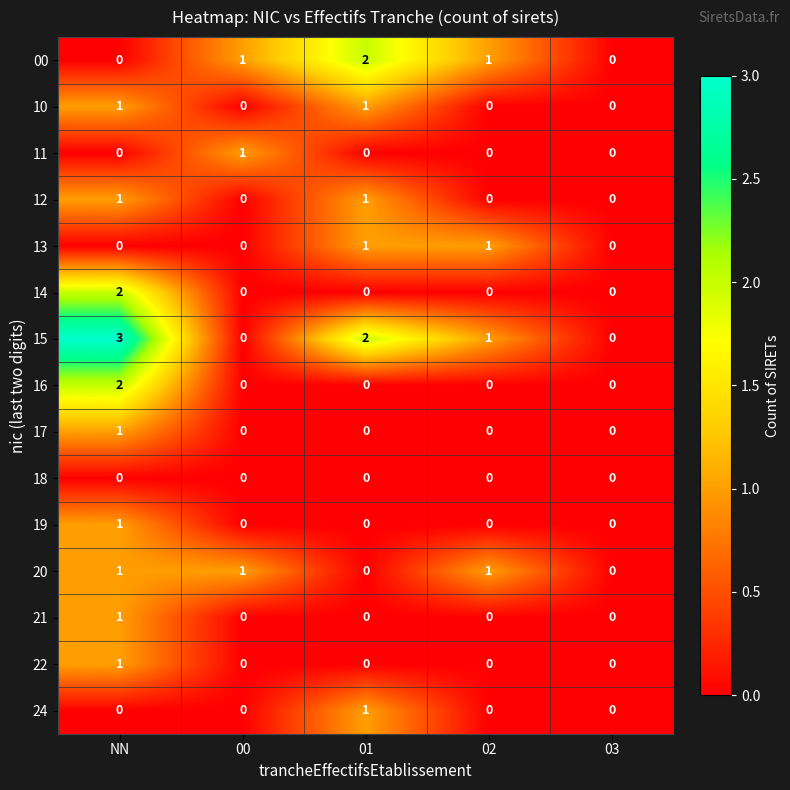

How many distinct data groups are displayed?

15